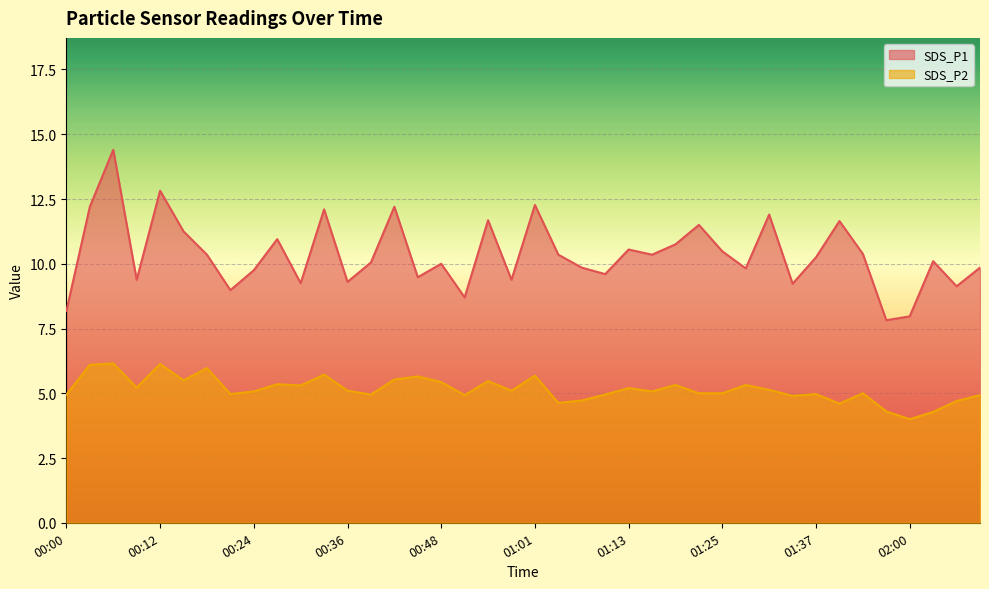

How many distinct data groups are displayed?

2